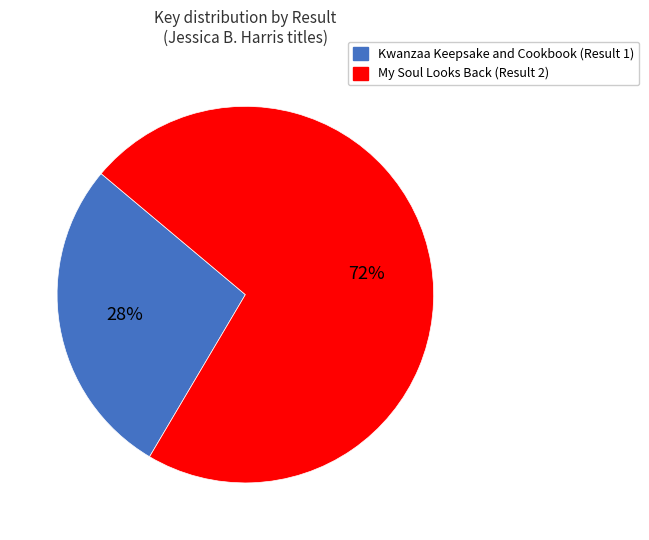

True or false: Kwanzaa Keepsake and Cookbook (Result 1) accounts for 28% of the total.

True